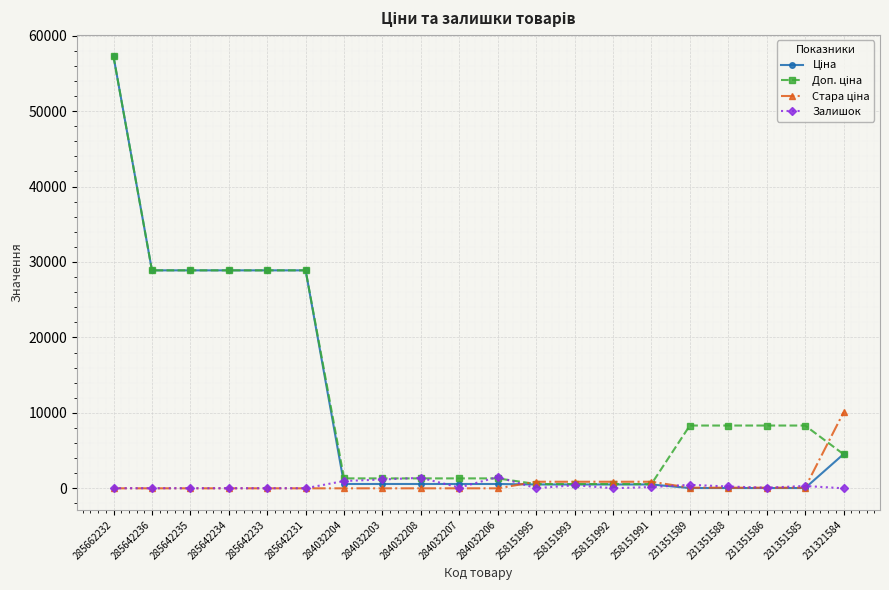

At which label does Залишок first exceed 106?

284032204